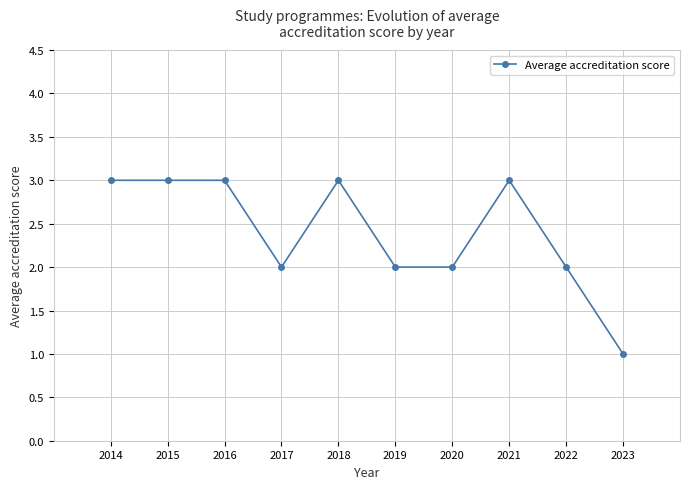

What is the value of the 9th point from the left?

2